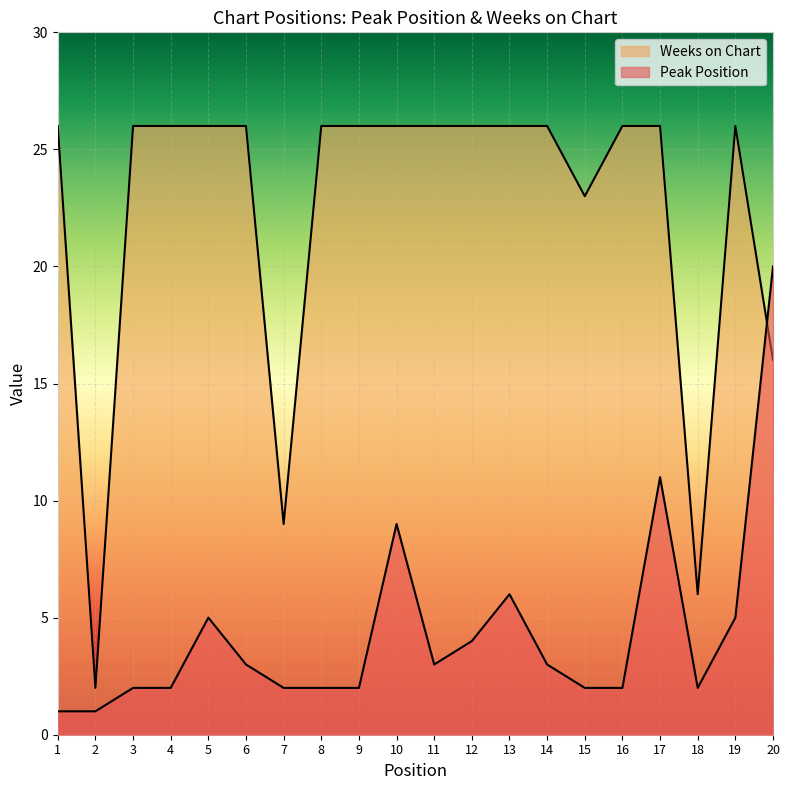

List the series in order of their overall mean, highest first.

Weeks on Chart, Peak Position